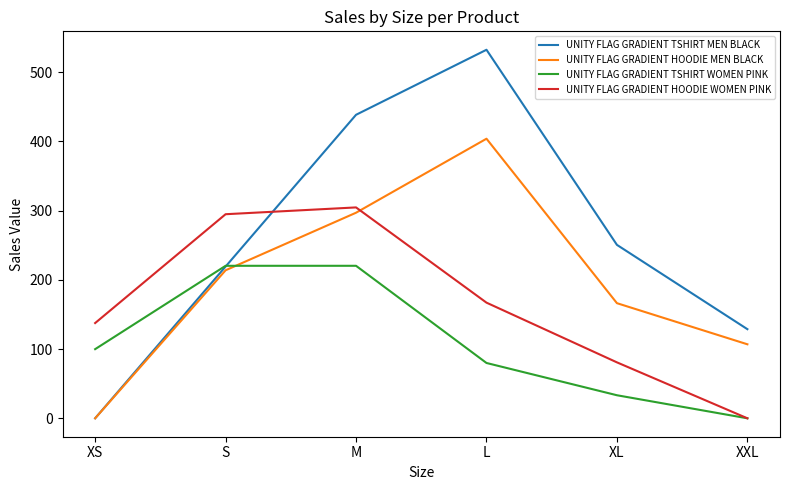

Between which two adjacent categories do UNITY FLAG GRADIENT TSHIRT MEN BLACK and UNITY FLAG GRADIENT HOODIE WOMEN PINK first intersect?

S and M